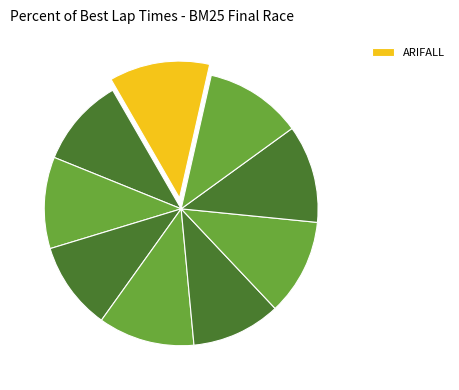

How many segments does this pie chart have?

9